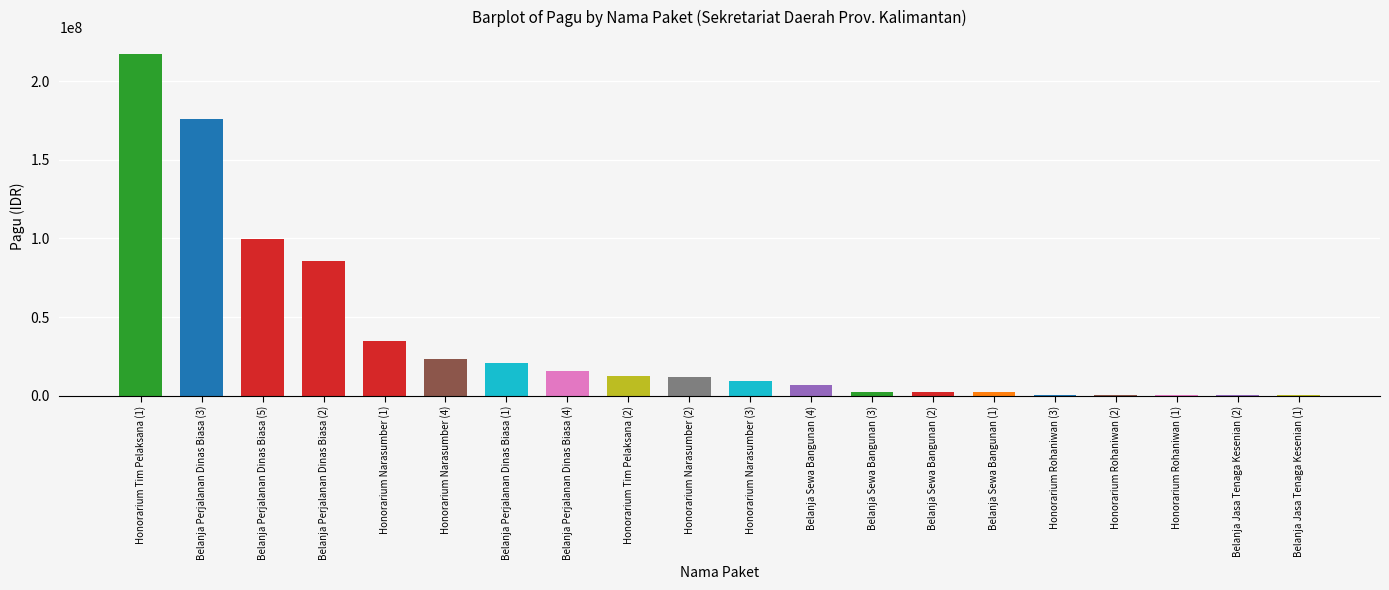

At which label is the value closest to 108800000?

Belanja Perjalanan Dinas Biasa (5)